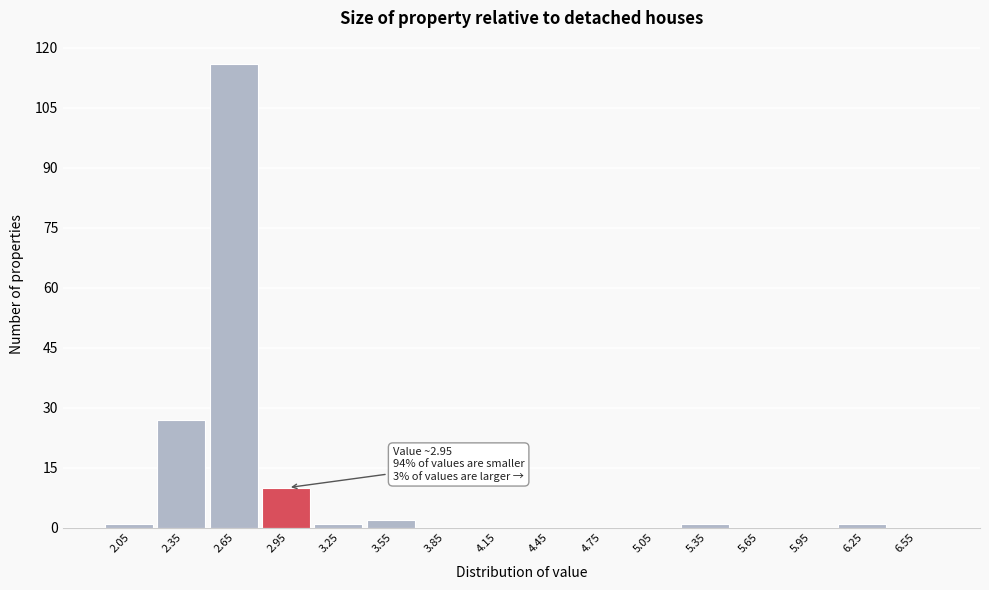

Which range on the x-axis has the tallest bar?

2.5 to 2.8